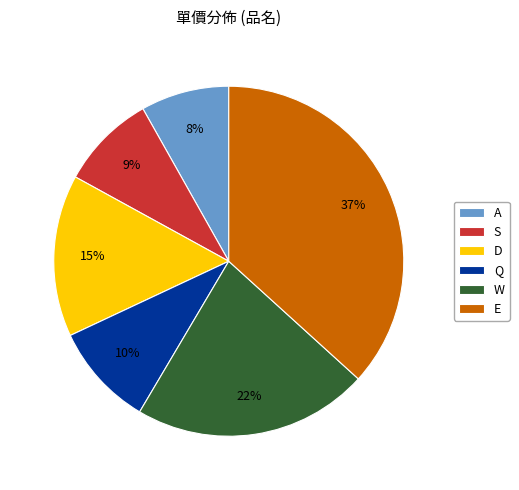

Is there a majority slice in this chart?

No